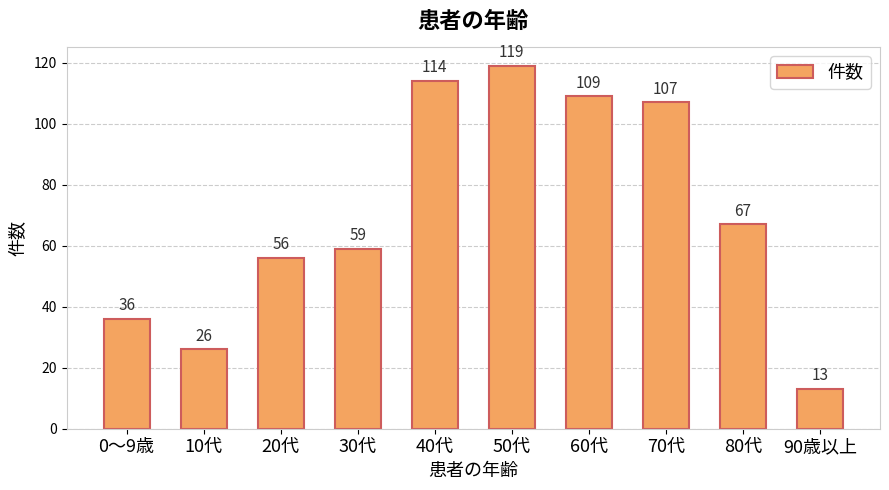

Read the value at 80代.

67